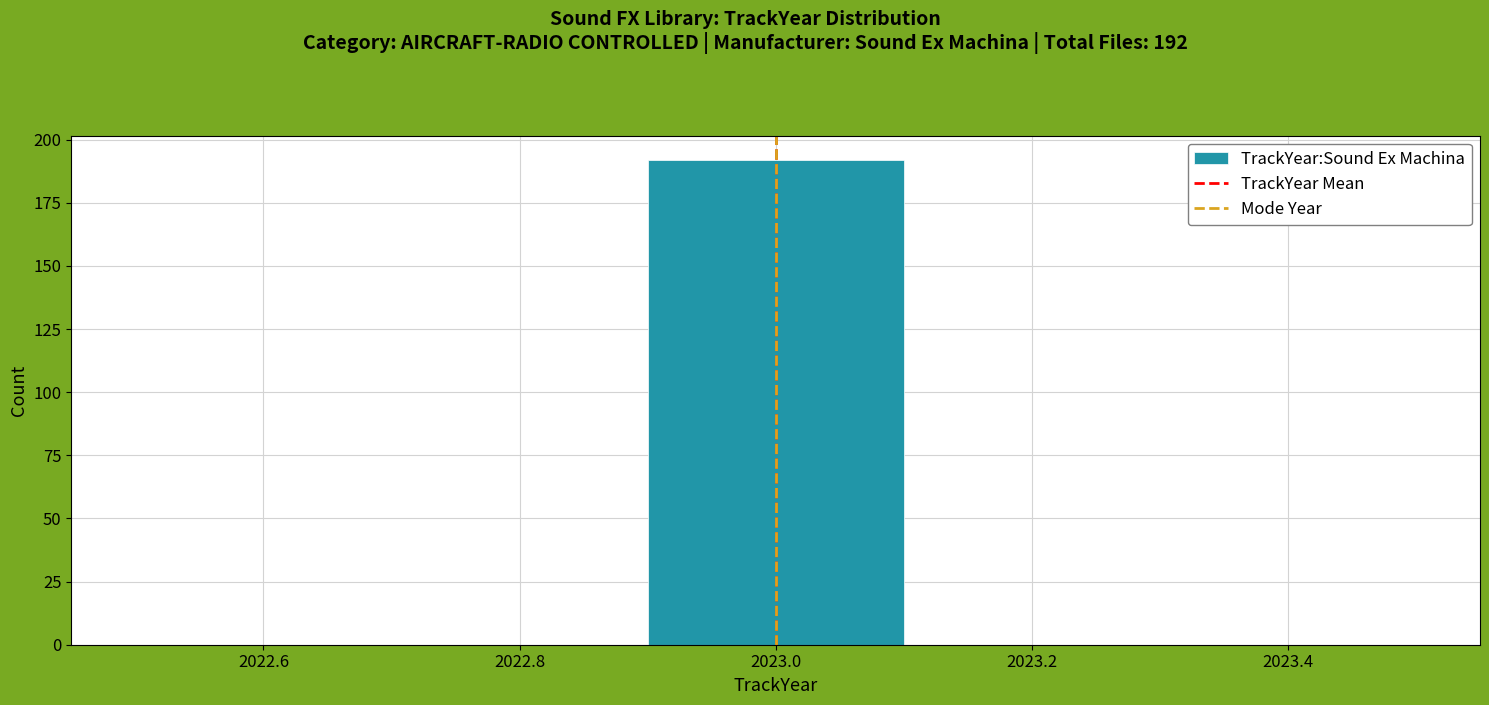

Over which range of the x-axis is the bar tallest?

2022.9 to 2023.1